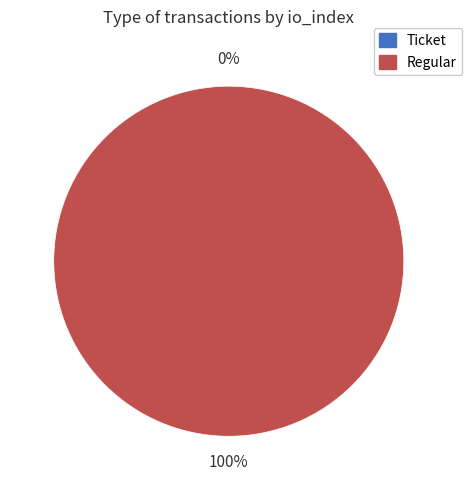

Which slice is the largest?

Regular (io_index=24)